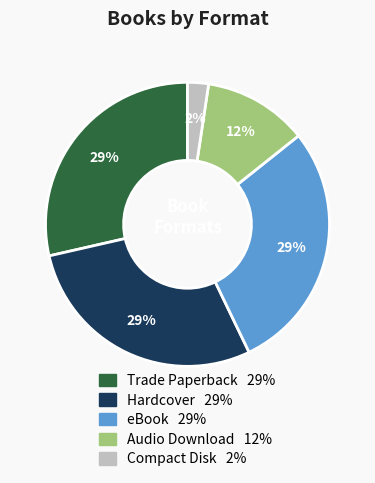

What is the ratio of the value at Hardcover to the value at Audio Download?

2.4